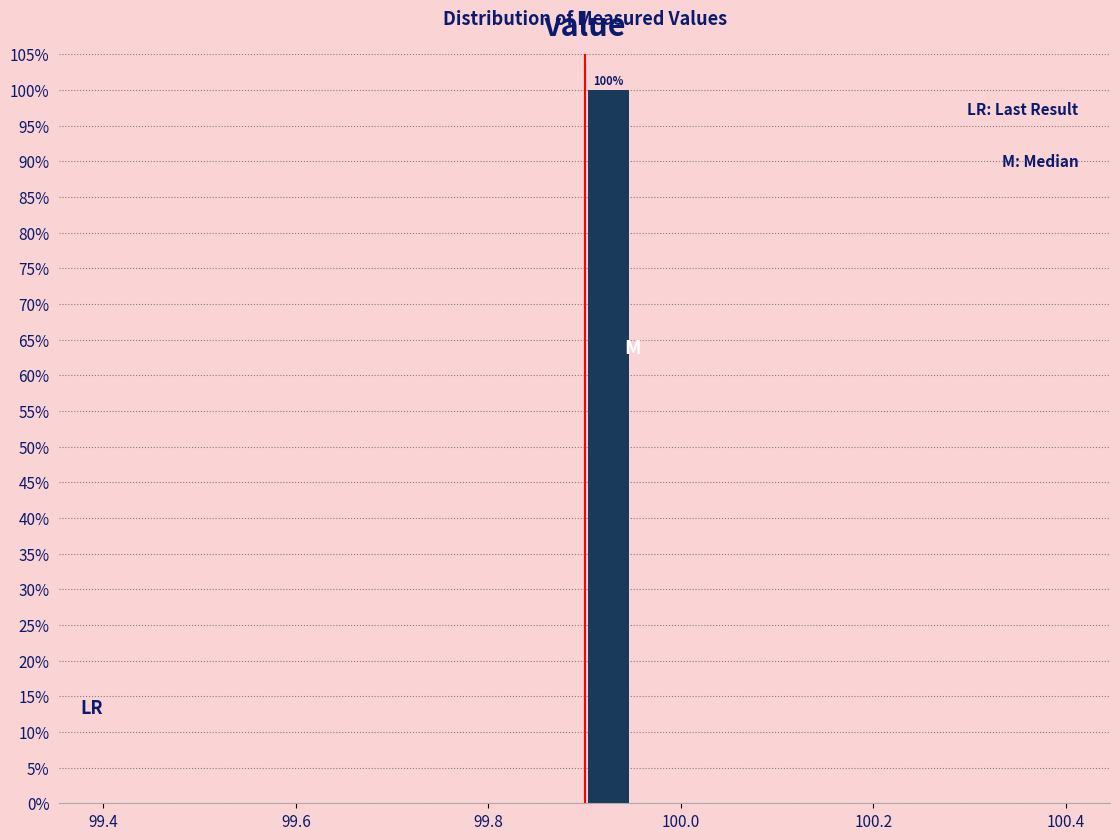

Read against the x-axis, roughly where is the centre of the tallest bar?

99.92